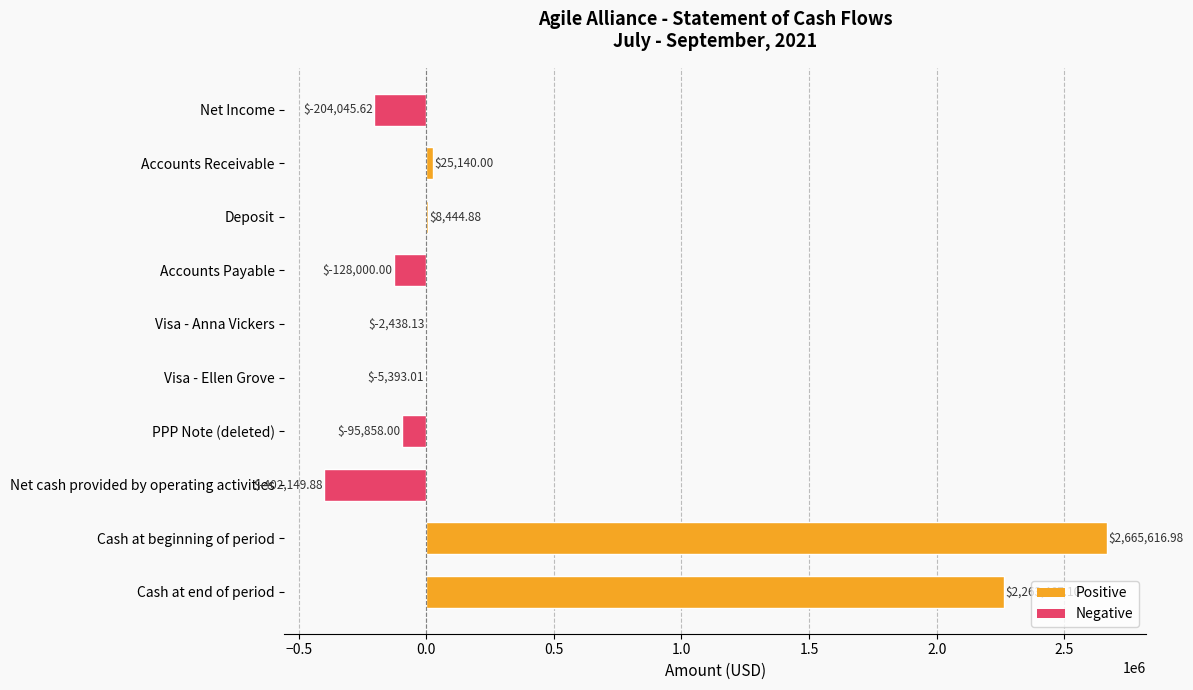

Which category has the highest value across all series?

Cash at beginning of period